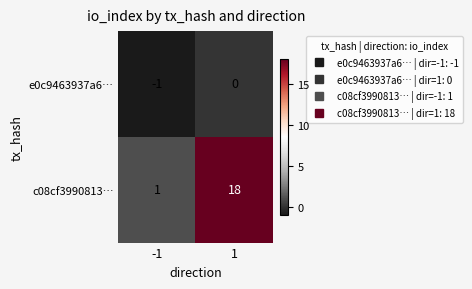

What is the difference between the c08cf3990813… values at 1 and -1?

17